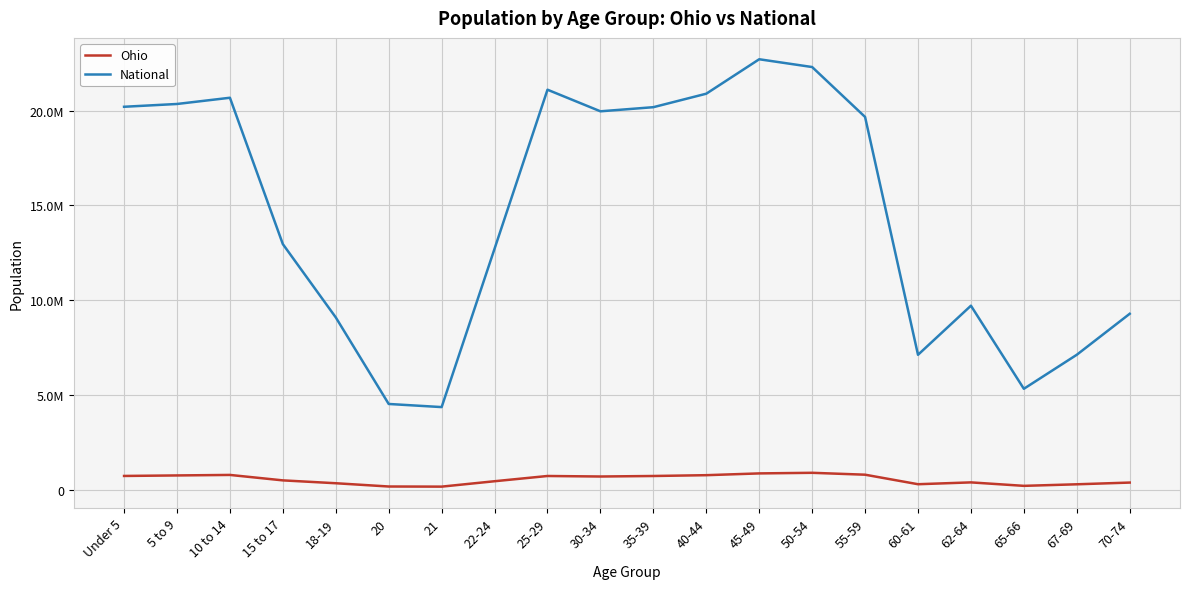

What are all the series names shown in the legend?

Ohio, National